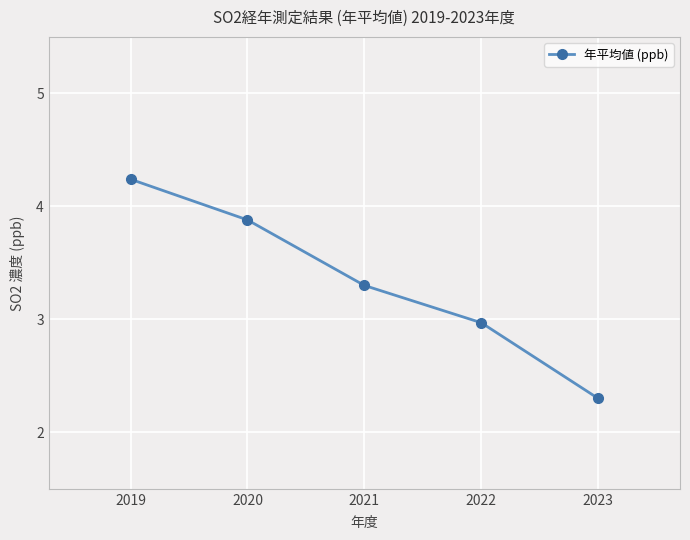

True or false: the data shows 1.3 at 2021.

False